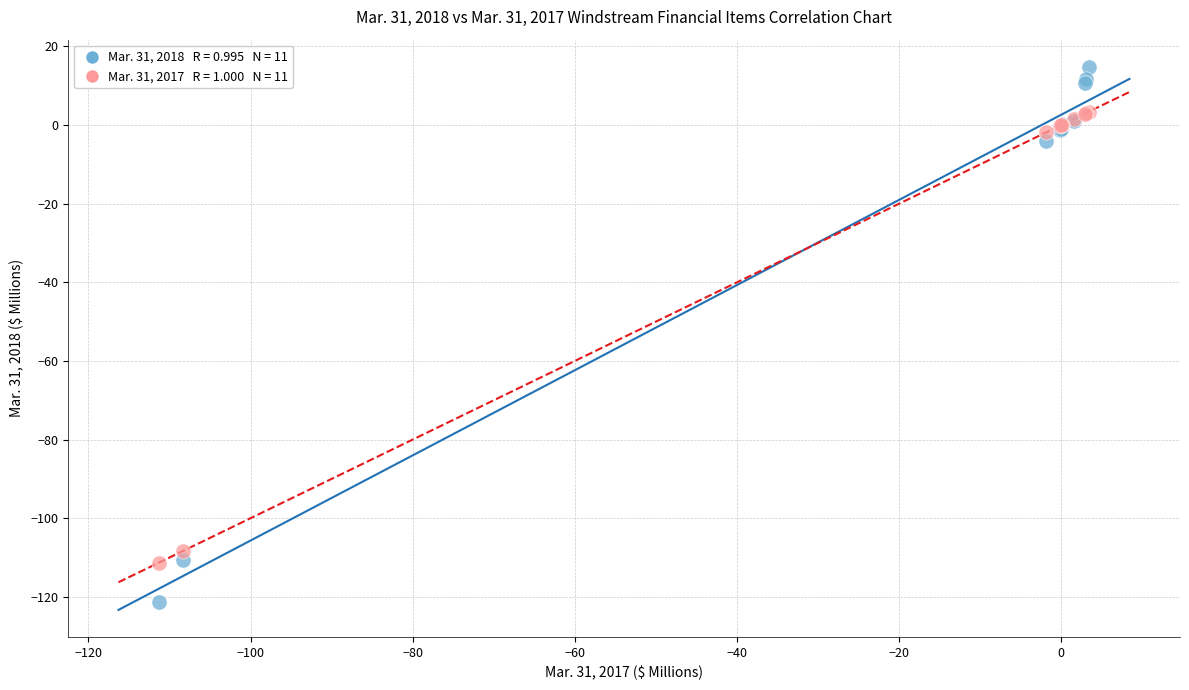

Across all series, what Y value is closest to -53?

-4.0